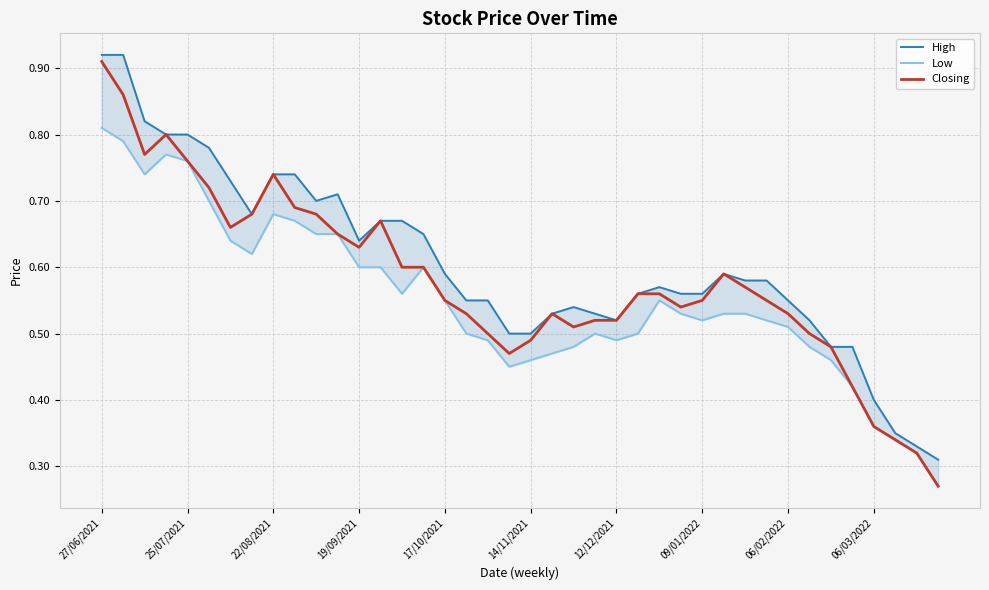

True or false: High has a value of 0.3 at 37.

True